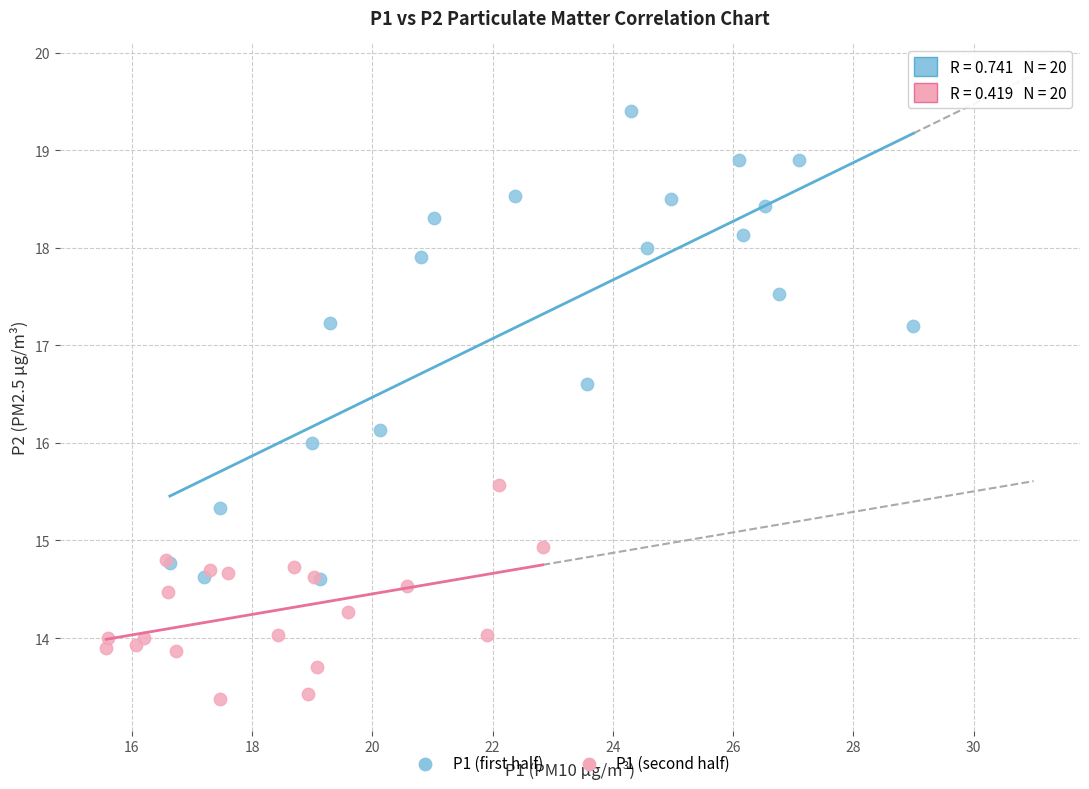

Which series has the widest spread of Y values?

P1 (first half)